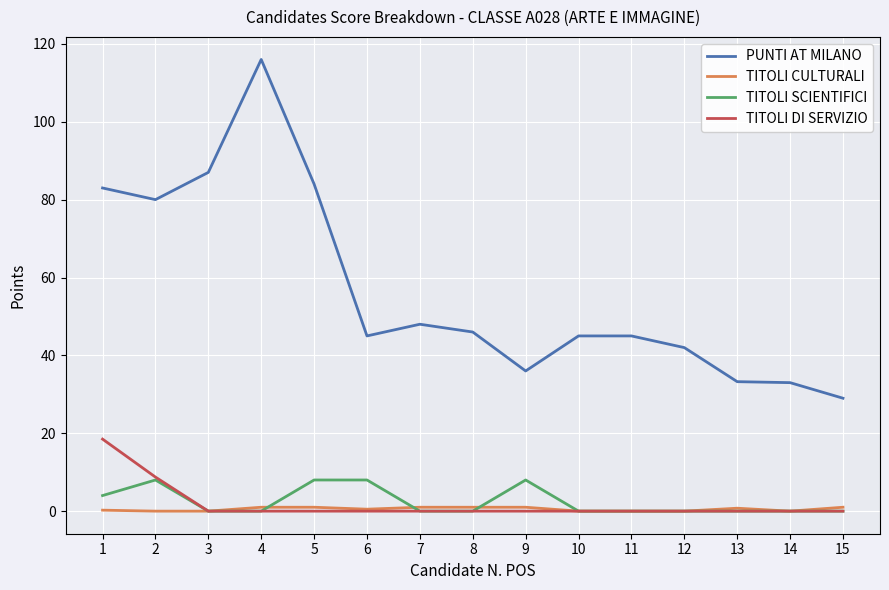

Which label corresponds to the largest value in the chart?

4